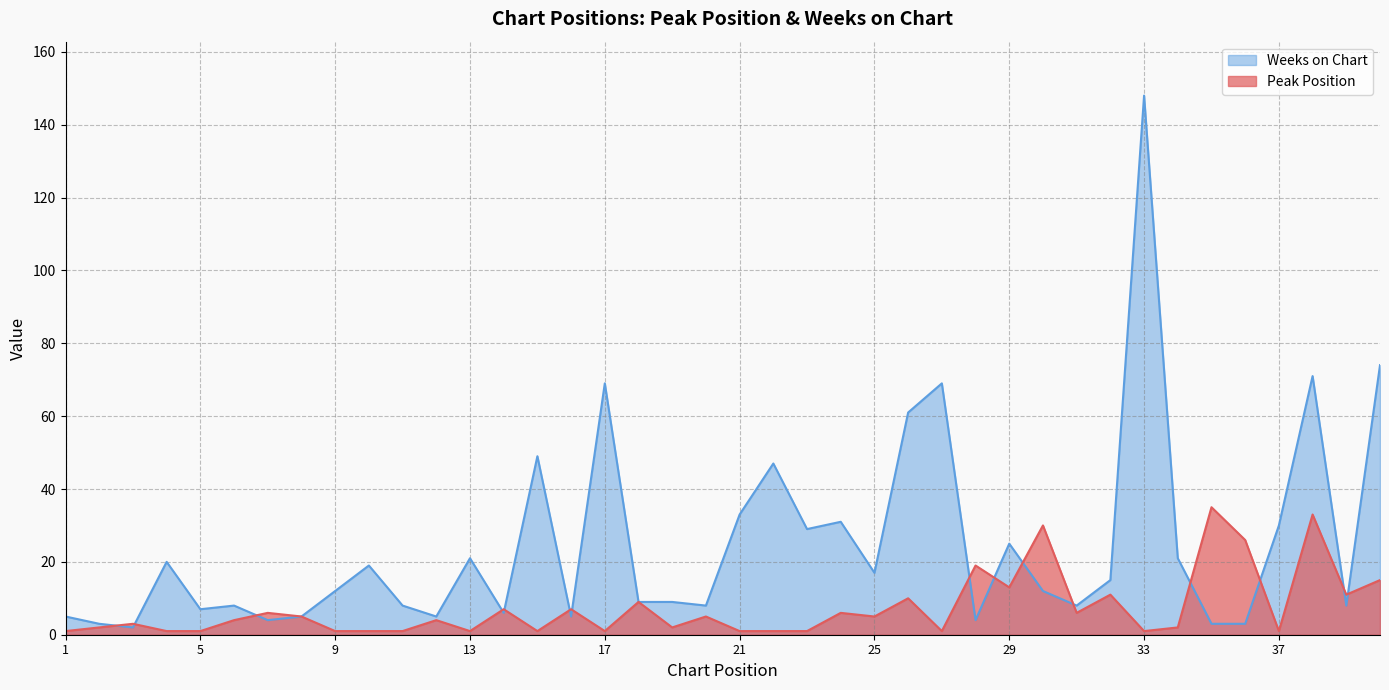

What is the average value of the Peak Position series?

7